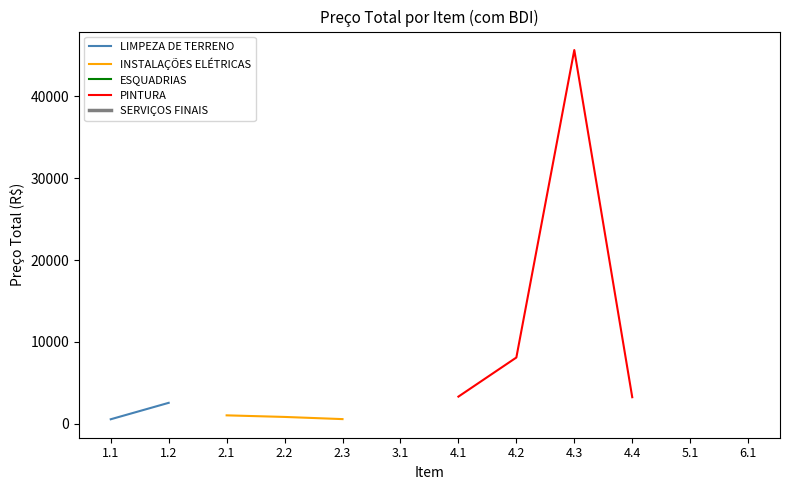

Is the value of SERVIÇOS FINAIS at 3.1 greater than the value of PINTURA at 2.2?

No